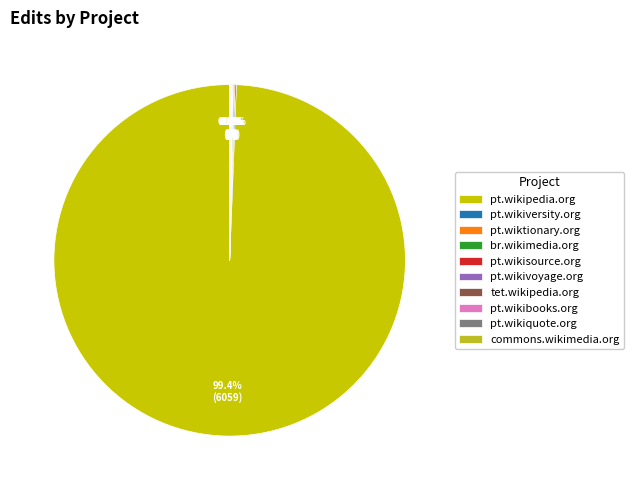

Which slice represents more than half of the pie?

pt.wikipedia.org